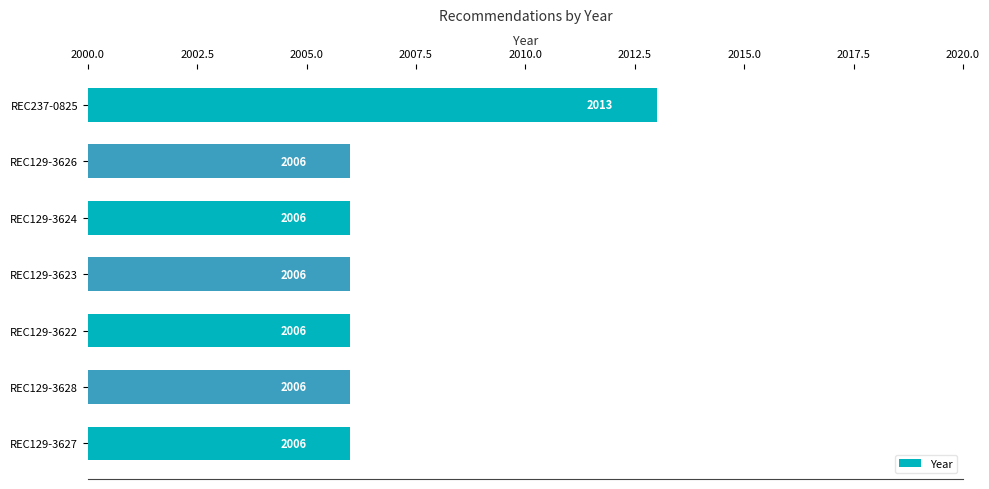

What is the ratio of the value at REC129-3622 to the value at REC237-0825?

1.0